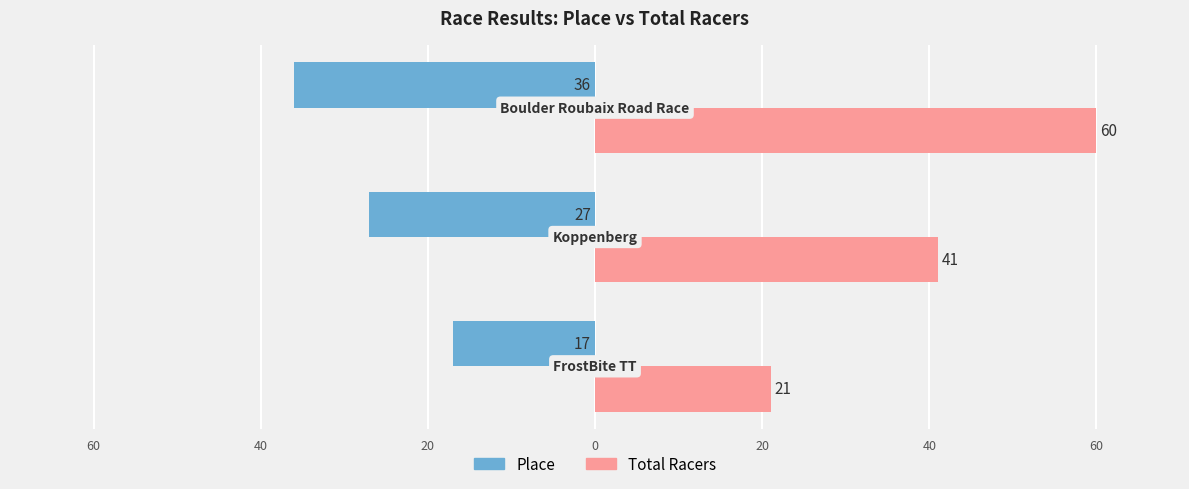

What are all the series names shown in the legend?

Place, Total Racers